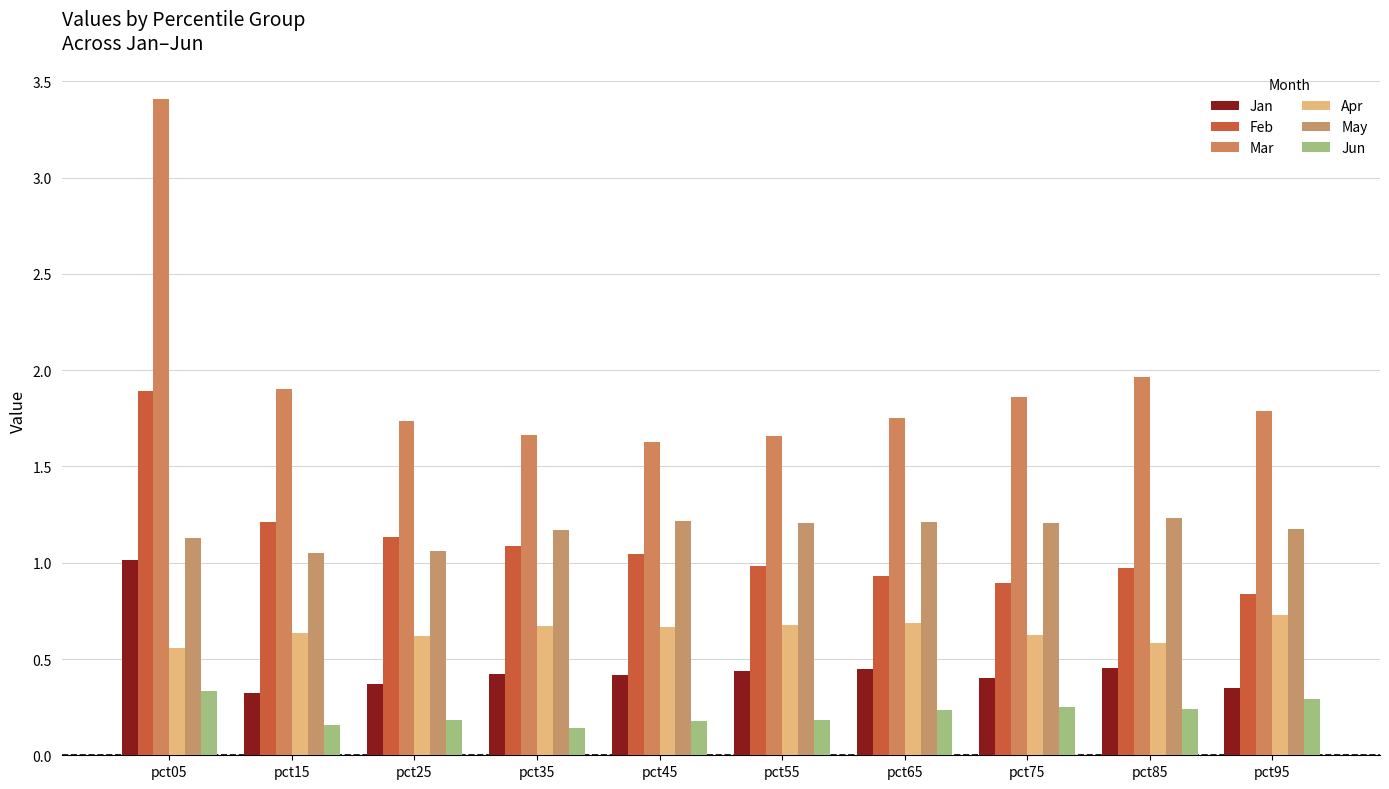

What is the sum of all Jun values?

2.2